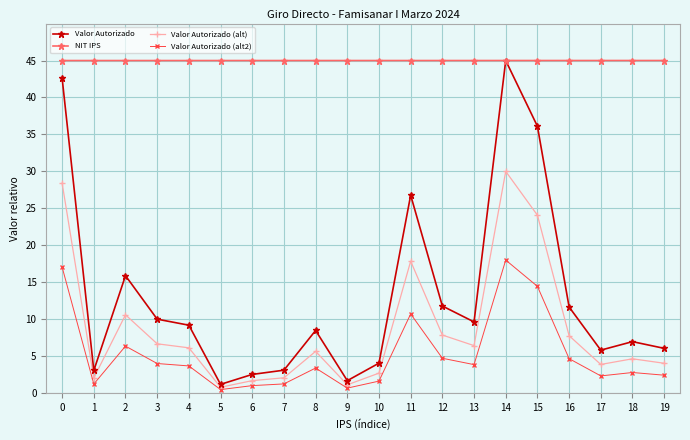

At which category does Valor Autorizado reach its first local peak?

2